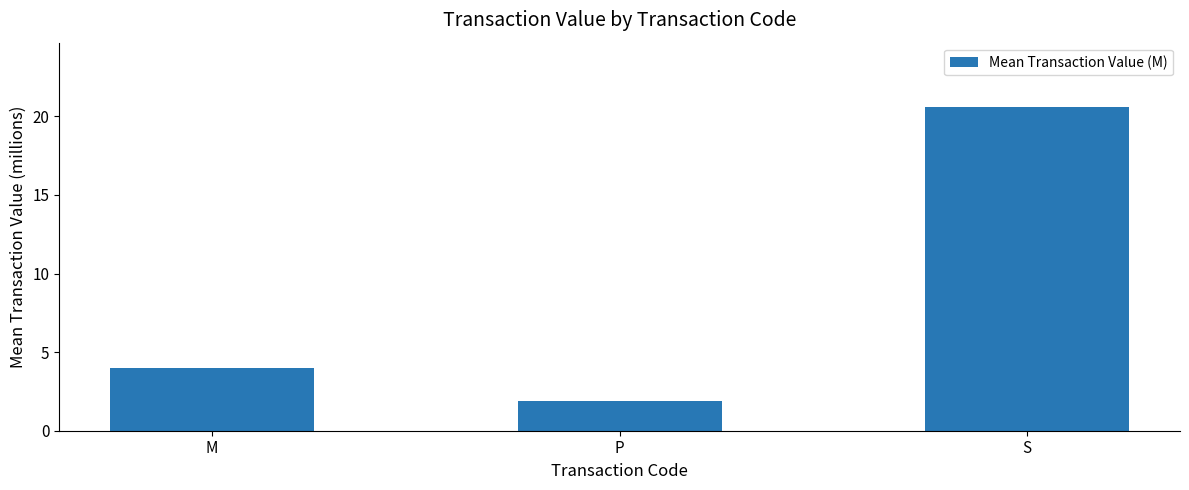

The chart shows a value of 1.1 at M. True or false?

False